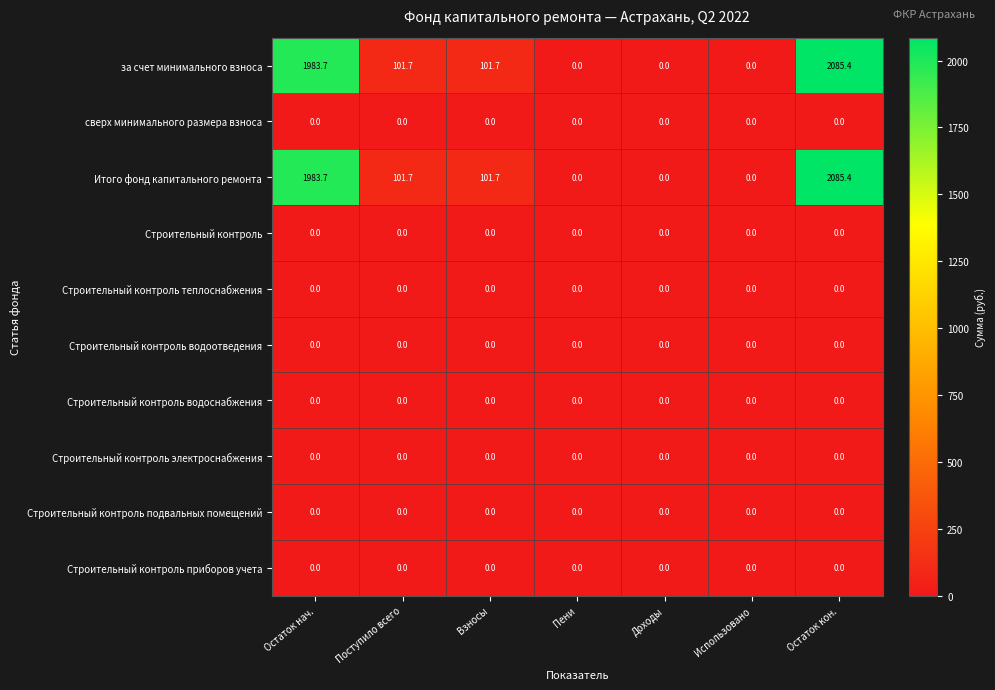

True or false: Строительный контроль водоснабжения has a value of 0.0 at Взносы.

True